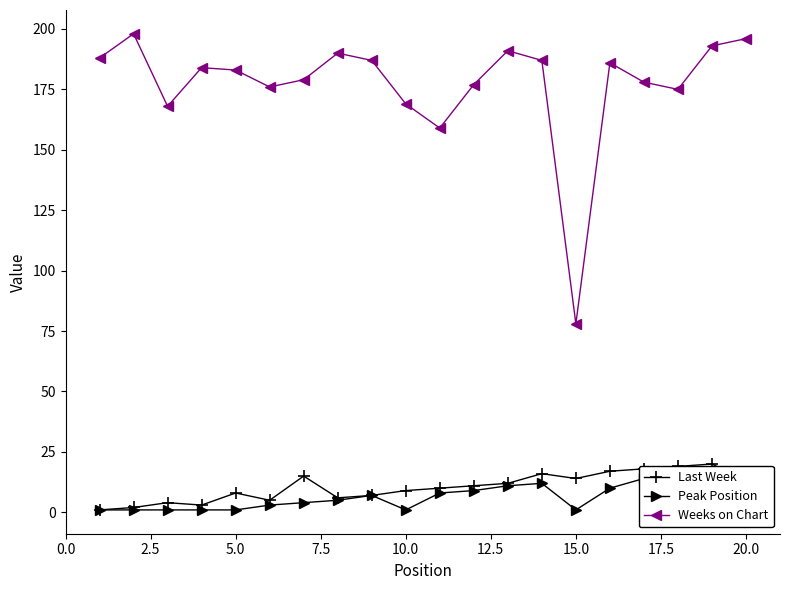

How many interior local valleys does the Peak Position series have?

2